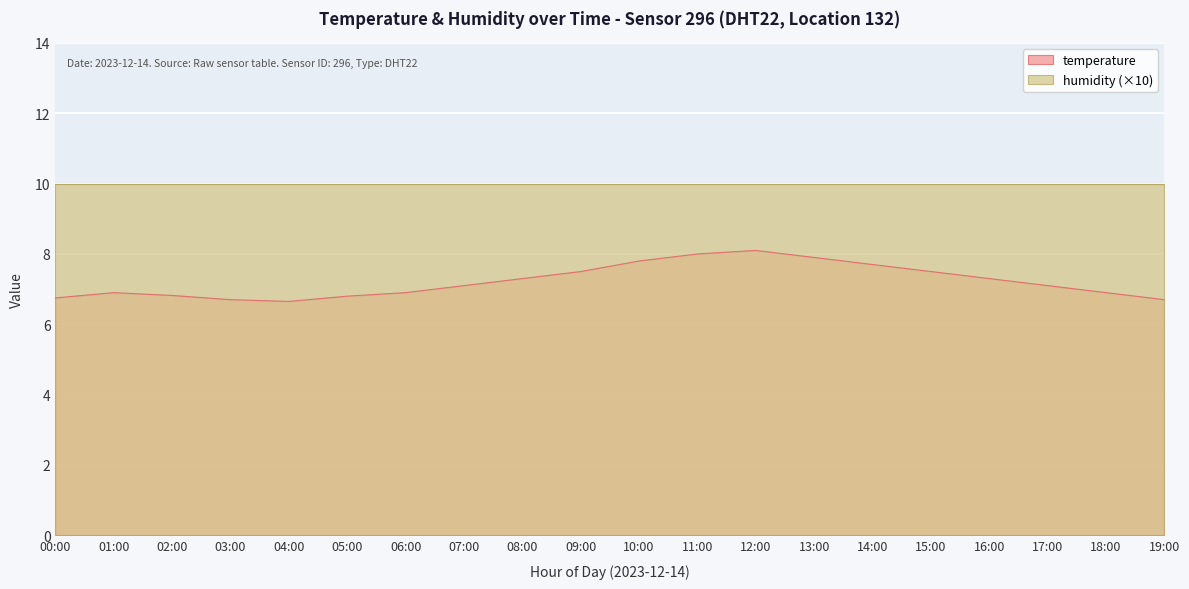

Is it true that the value at 01:00 is 3.1?

False